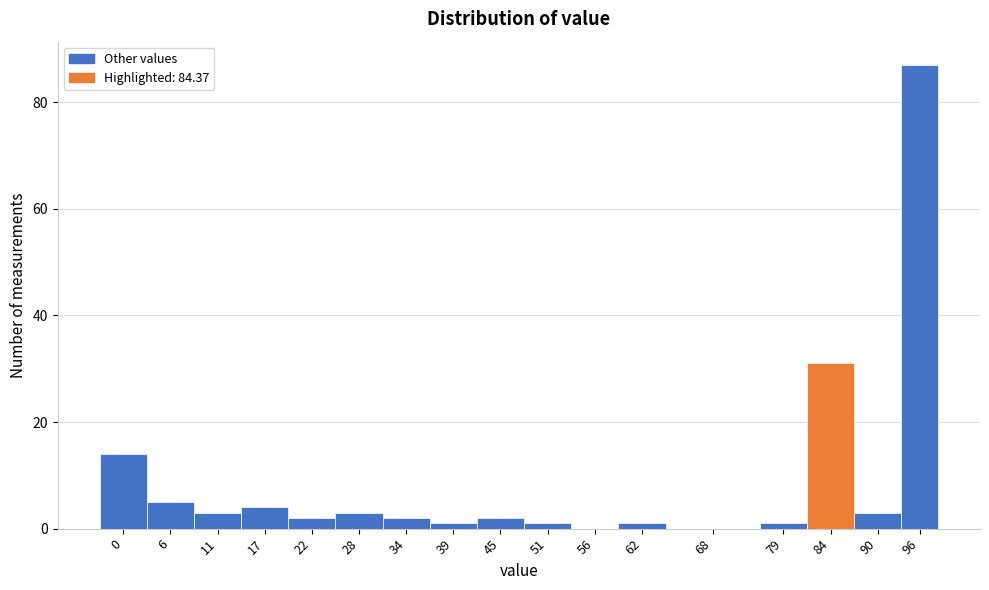

Reading right to left, transcribe all the data shown in this chart.

96=87	90=3	84=31	79=1	68=0	62=1	56=0	51=1	45=2	39=1	34=2	28=3	22=2	17=4	11=3	6=5	0=14